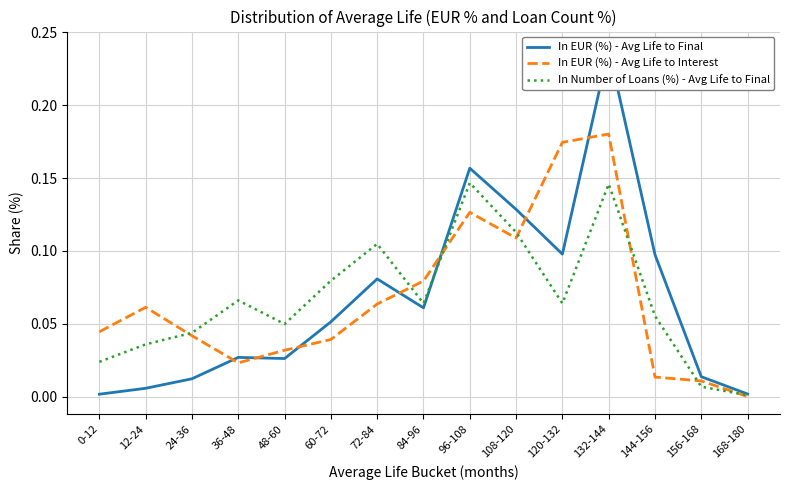

At which category does In EUR (%) - Avg Life to Final reach its first local peak?

36-48